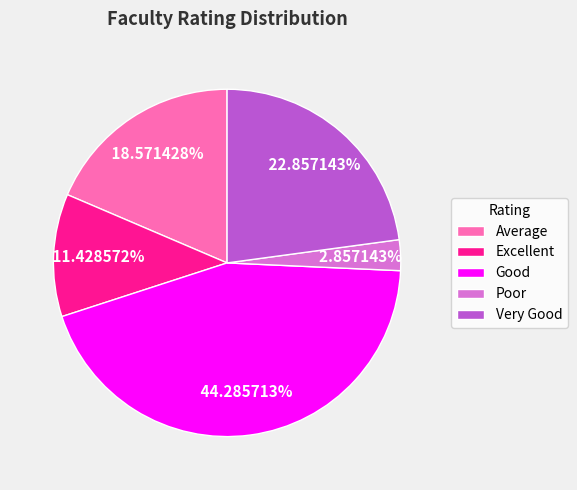

To the nearest percent, what is the average slice percentage?

20%